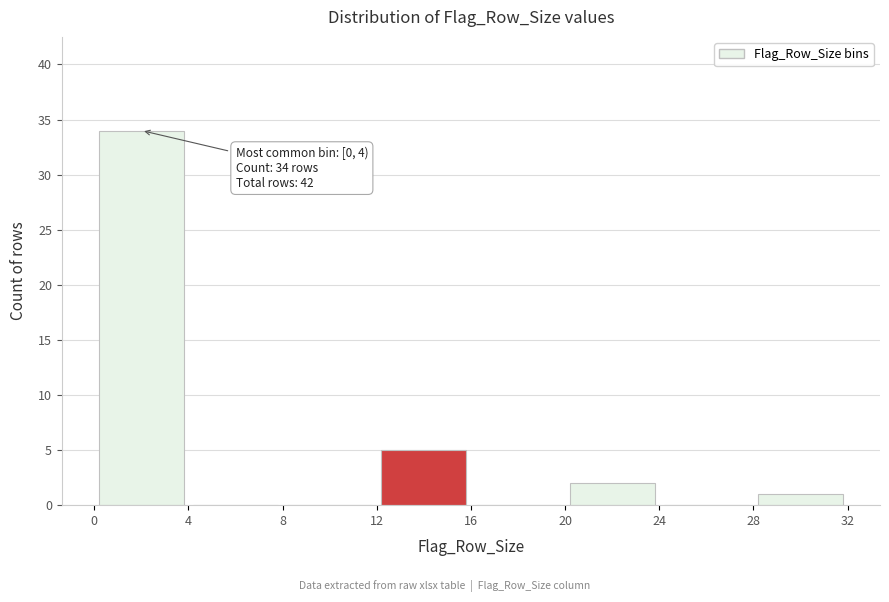

Over which range of the x-axis is the bar tallest?

0 to 4